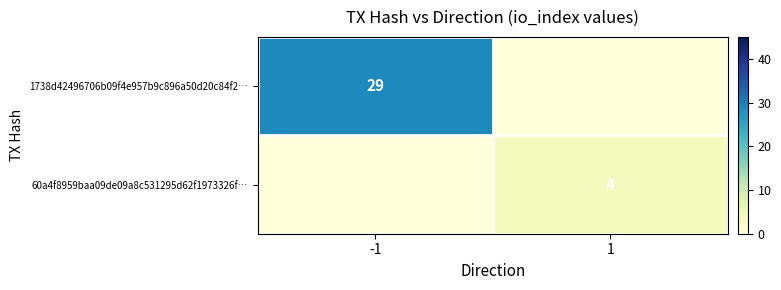

Is it true that 1738d42496706b09f4e957b9c896a50d20c84f2… equals 39 at -1?

False